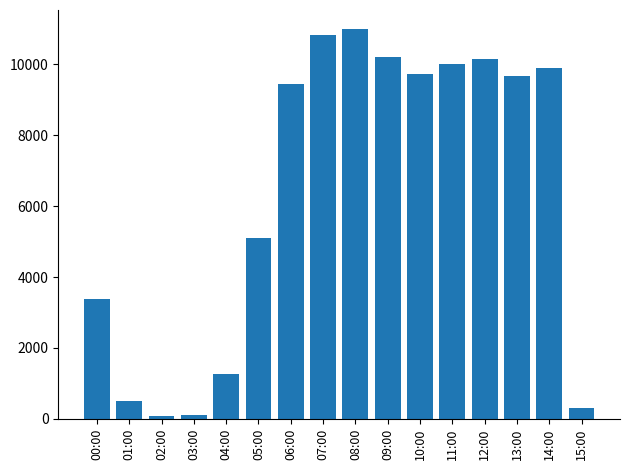

Is it true that the value at 00:00 is 3393?

True